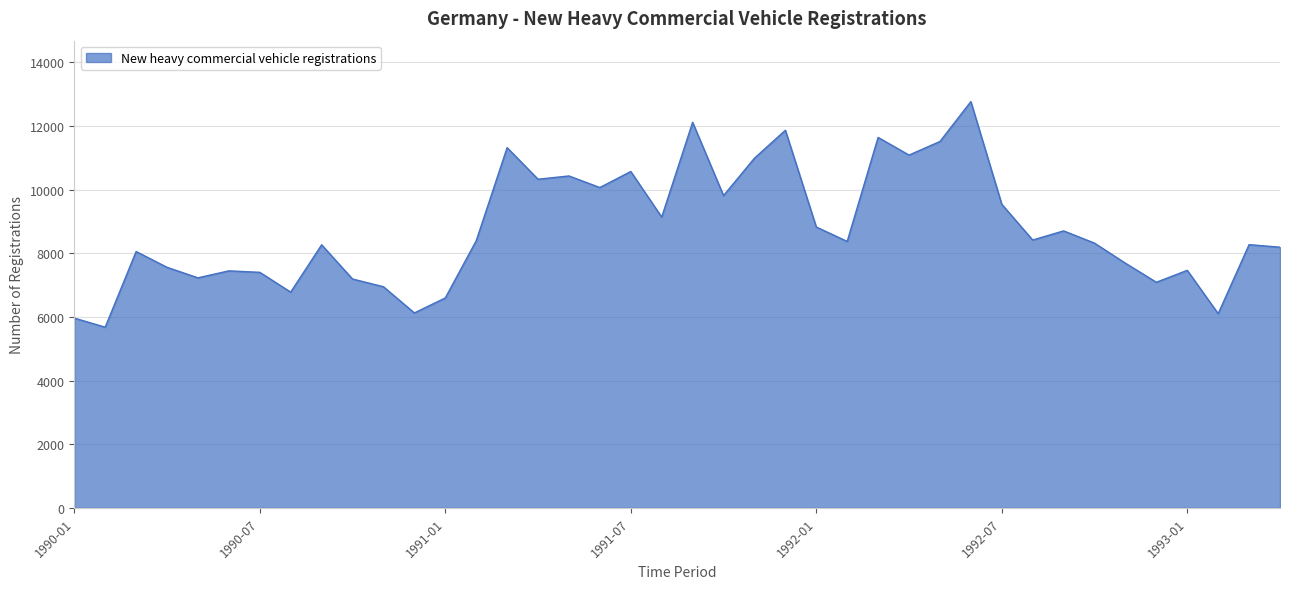

What is the minimum value shown in the chart?

5679